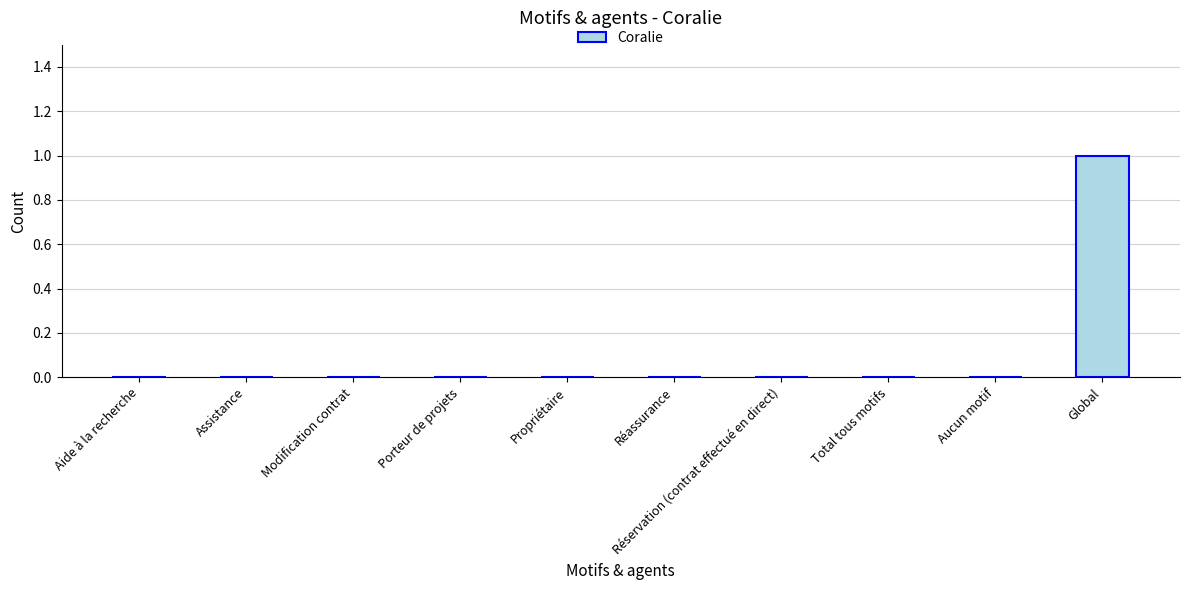

Which label corresponds to the largest value in the chart?

Global